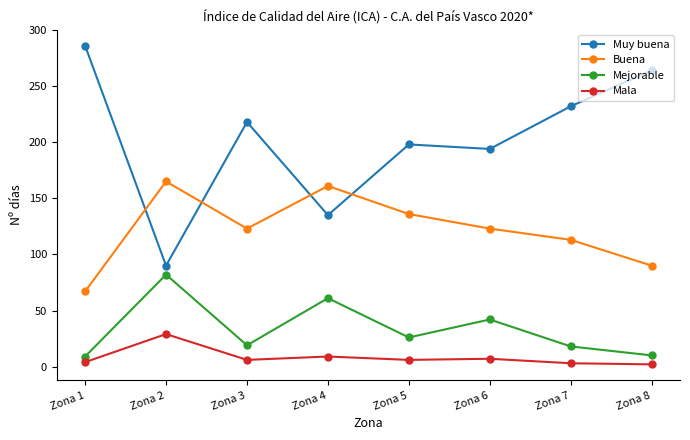

List the series in order of their peak value, lowest first.

Mala, Mejorable, Buena, Muy buena